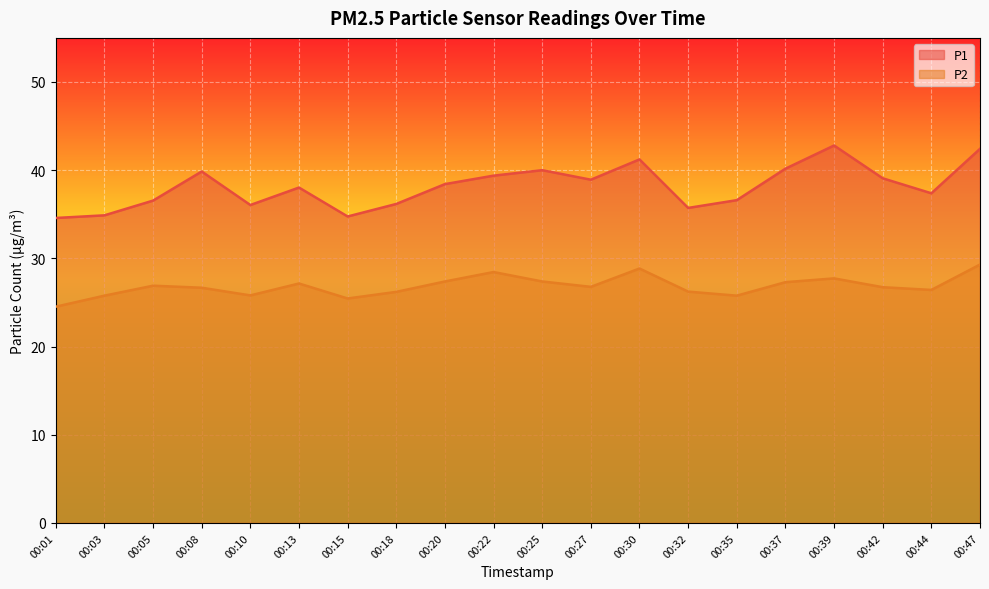

What is the minimum value for P2?

24.5